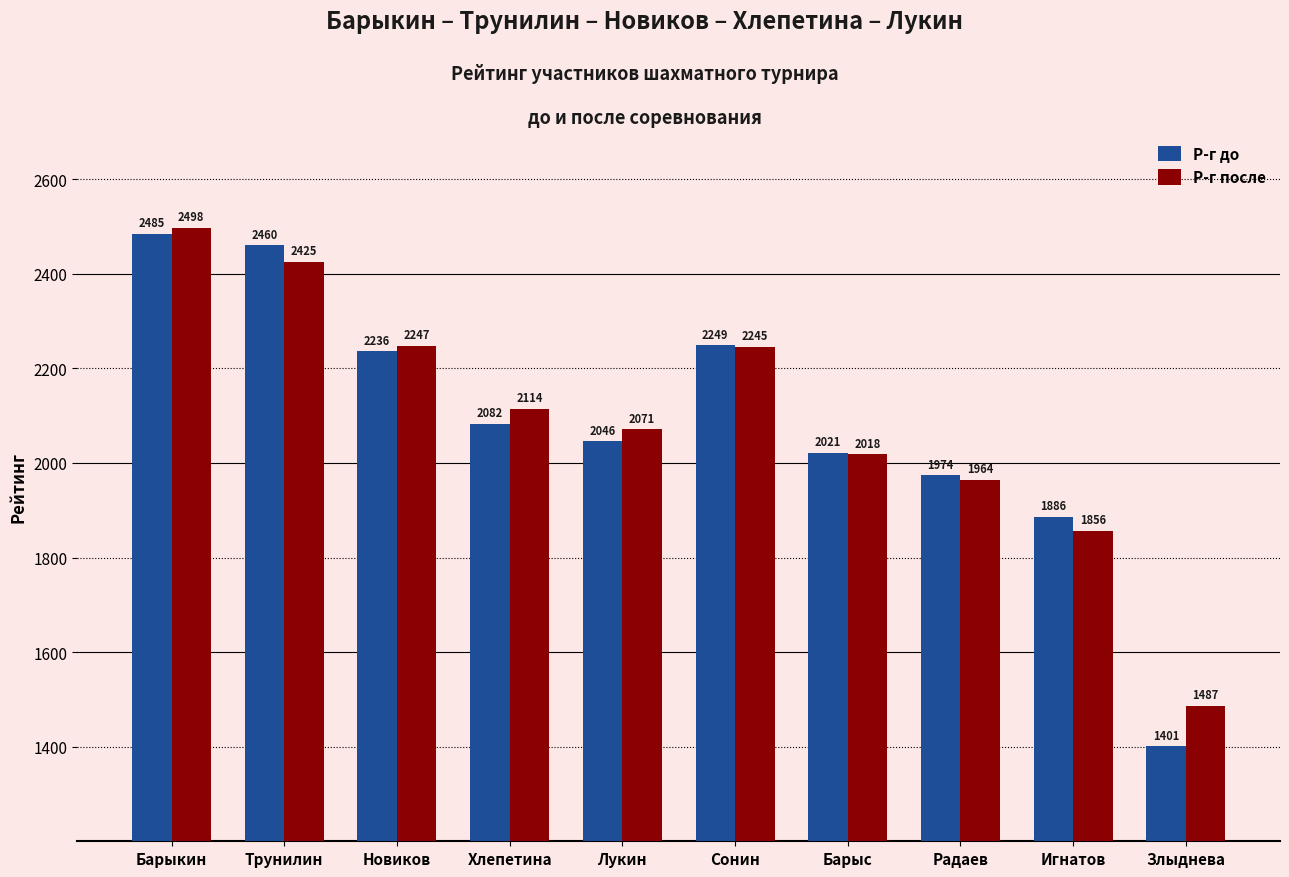

What position from the right is Трунилин?

9